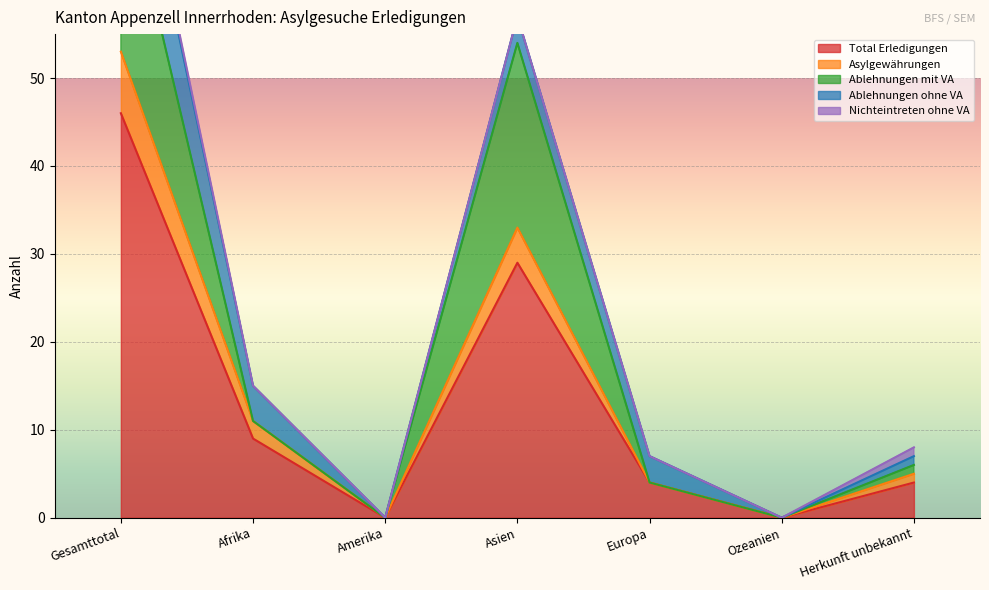

The value of Ablehnungen mit VA at Europa is -11. True or false?

False